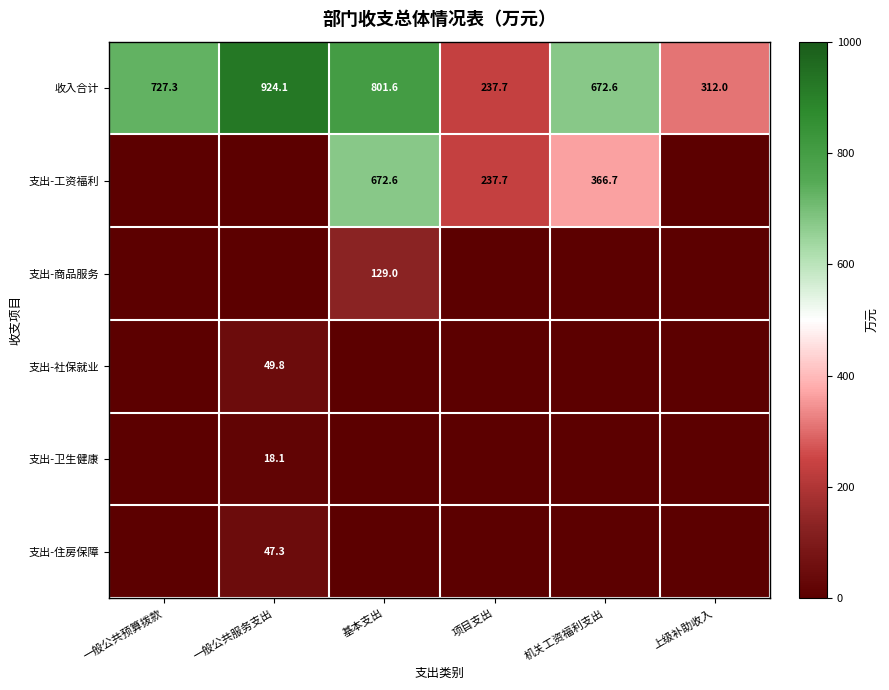

True or false: 支出-工资福利 has a value of 672.6 at 基本支出.

True